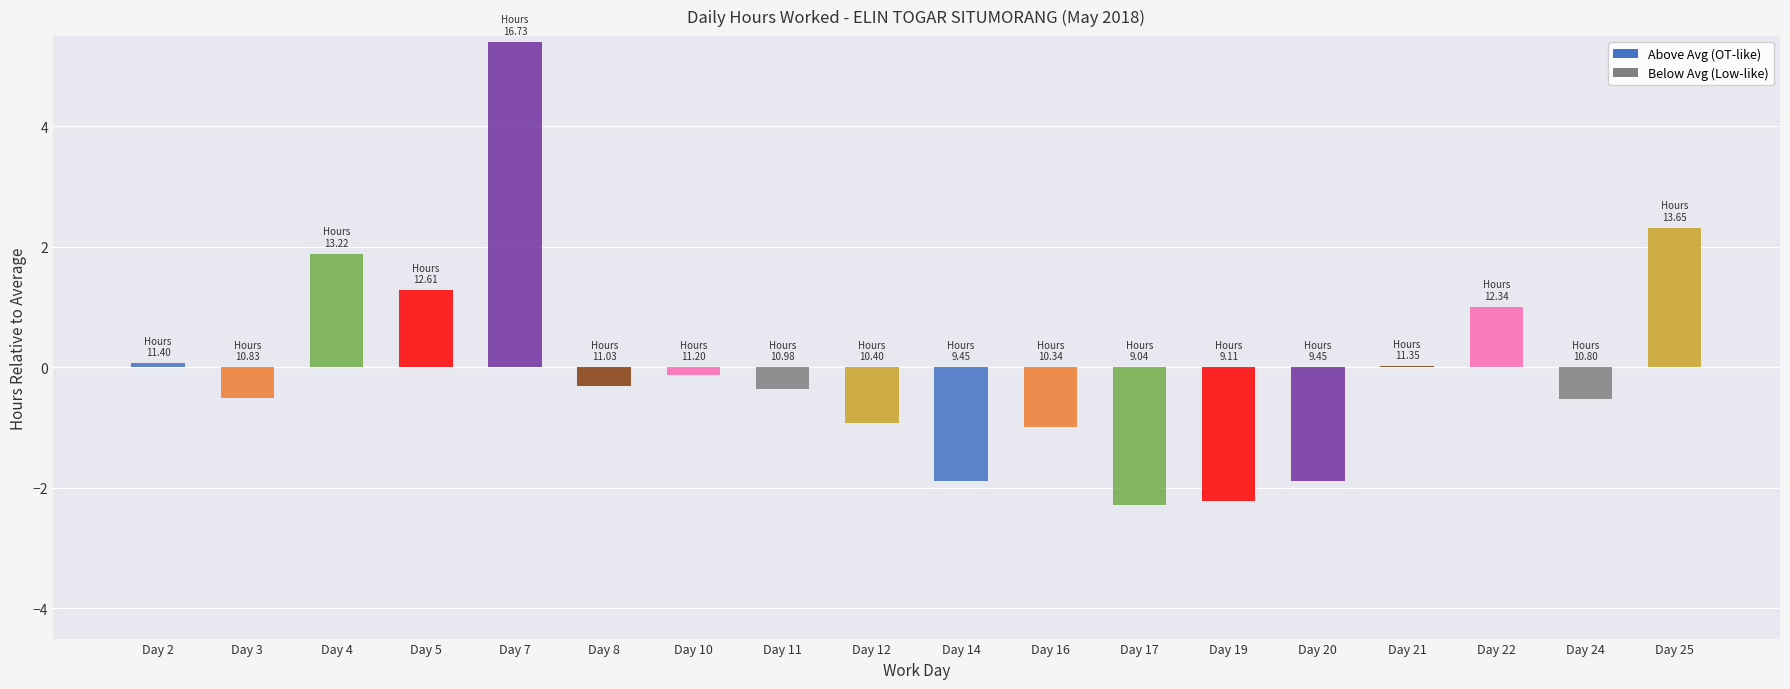

What is the approximate value of Hours Above Avg at Day 4?

1.9